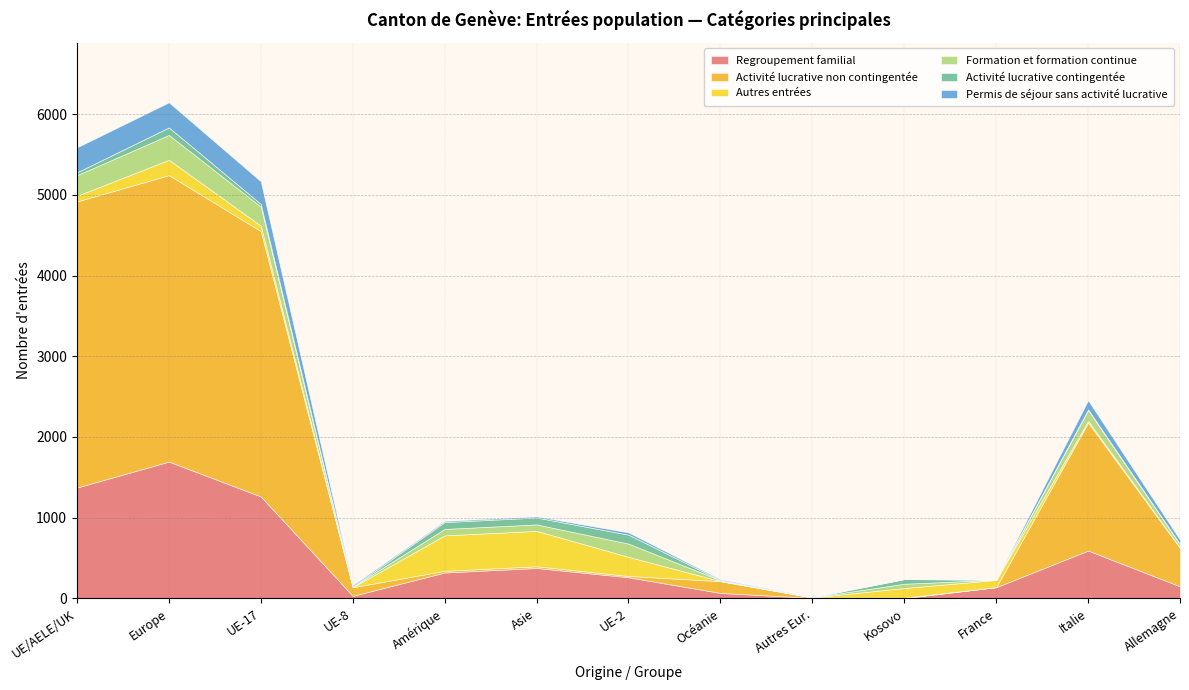

At which label does Regroupement familial reach its peak?

Europe